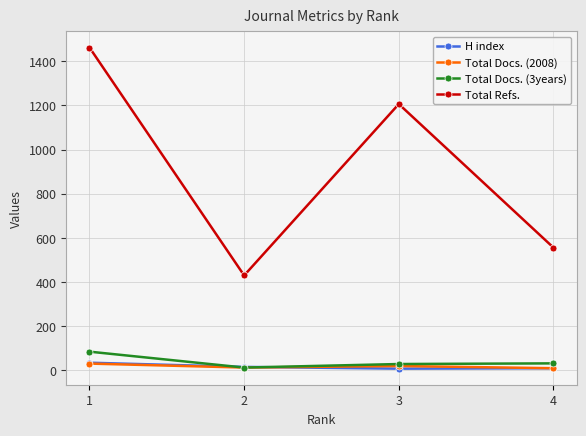

What is the minimum value shown in the chart?

8